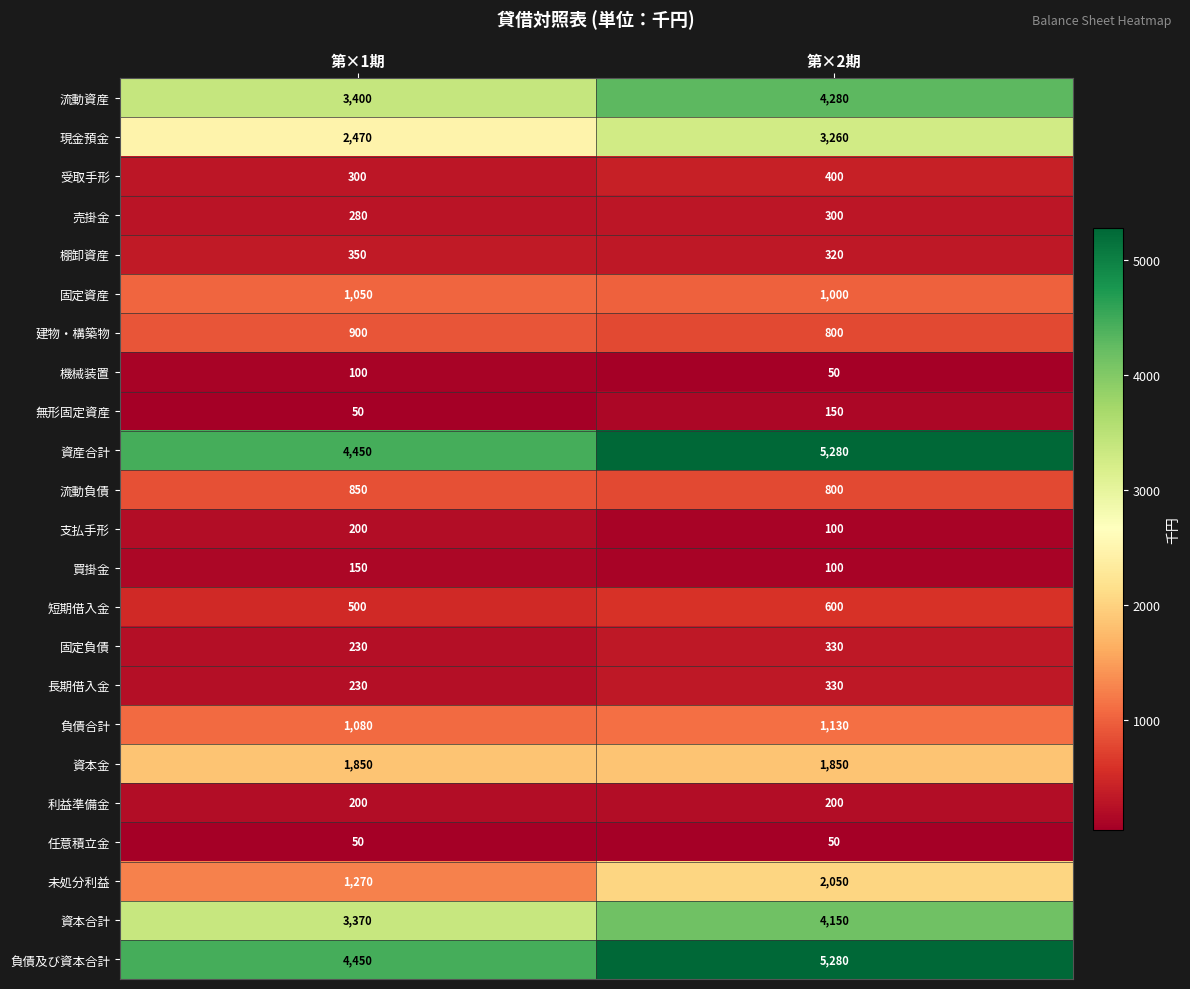

Is it true that 流動資産 equals 5734 at 第×2期?

False